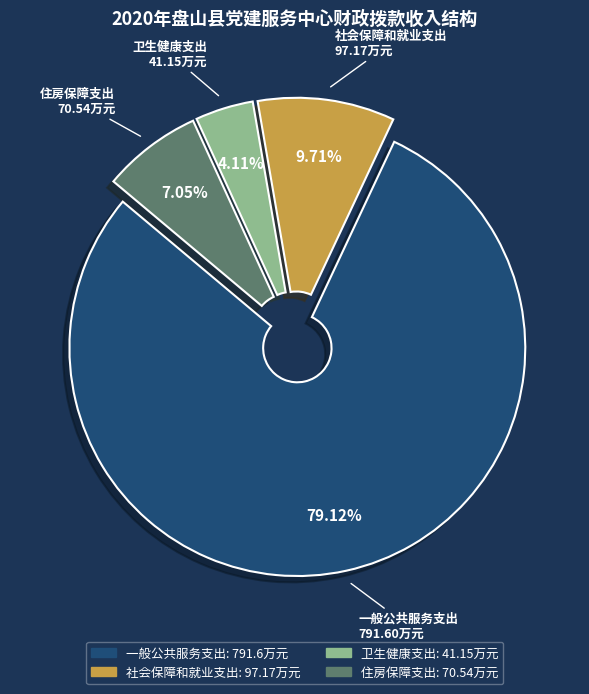

Is 社会保障和就业支出 the majority of the pie?

No